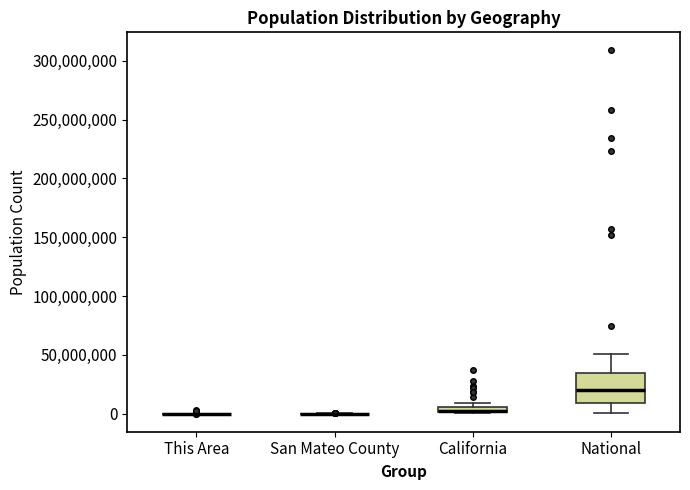

Which box is the tallest, from its lower edge to its upper edge?

National